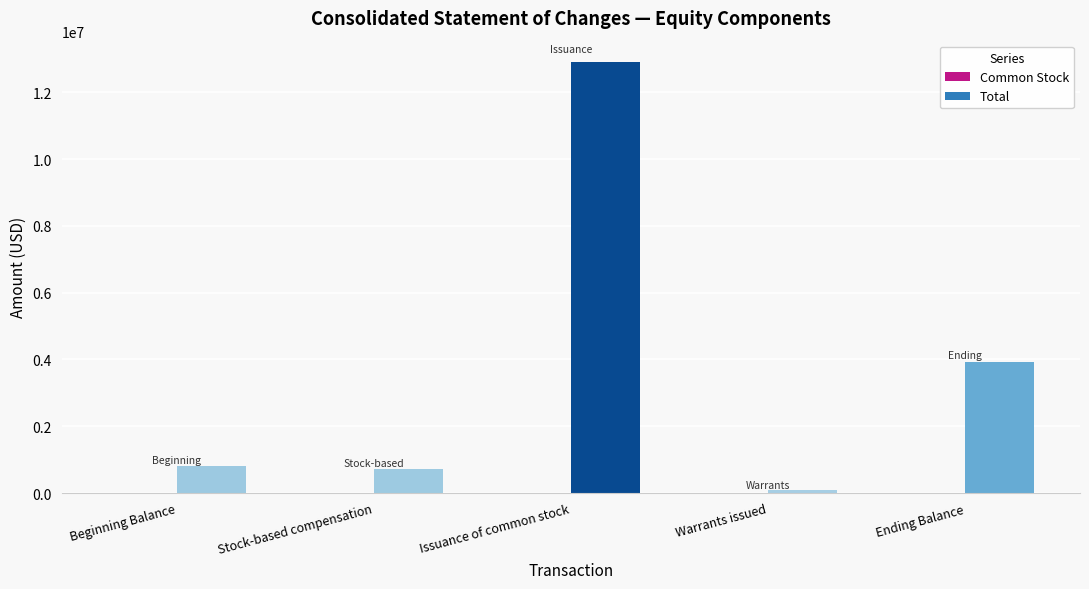

At which label does Total reach its peak?

Issuance of common stock